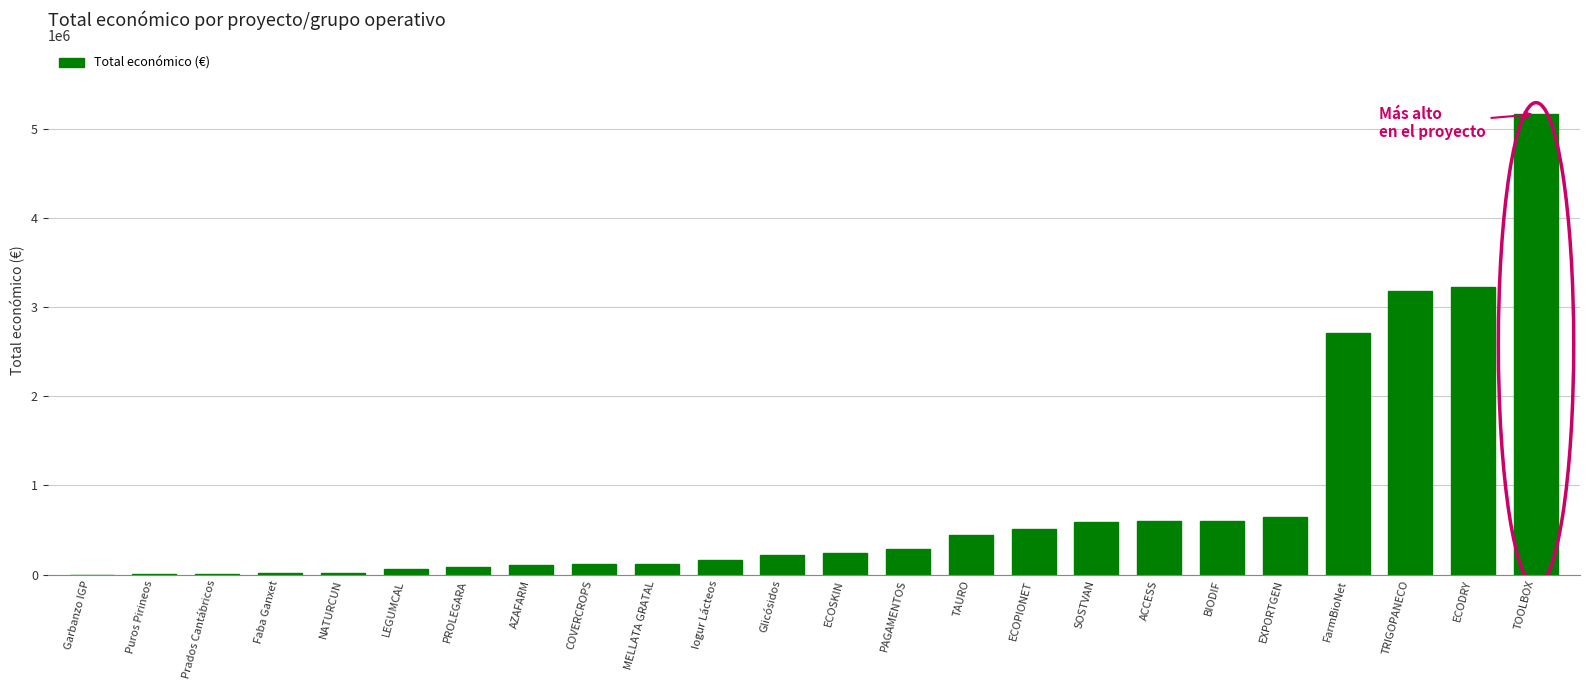

What is the approximate value at ECOPIONET, to the nearest 50?

509000